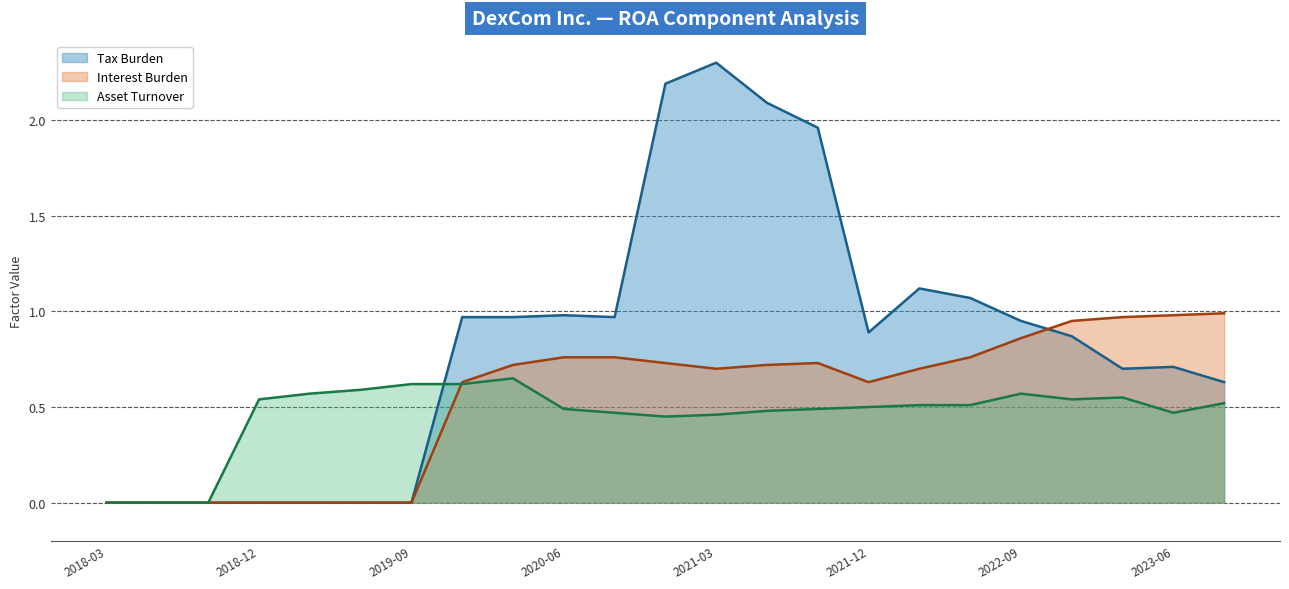

Reading left to right, list all the values displayed in this chart.

Tax Burden: 0.0	0.0	0.0	0.0	0.0	0.0	0.0	1.0	1.0	1.0	1.0	2.2	2.3	2.1	2.0	0.9	1.1	1.1	0.9	0.9	0.7	0.7	0.6
Asset Turnover: 0.0	0.0	0.0	0.5	0.6	0.6	0.6	0.6	0.7	0.5	0.5	0.5	0.5	0.5	0.5	0.5	0.5	0.5	0.6	0.5	0.6	0.5	0.5
Interest Burden: 0.0	0.0	0.0	0.0	0.0	0.0	0.0	0.6	0.7	0.8	0.8	0.7	0.7	0.7	0.7	0.6	0.7	0.8	0.9	0.9	1.0	1.0	1.0